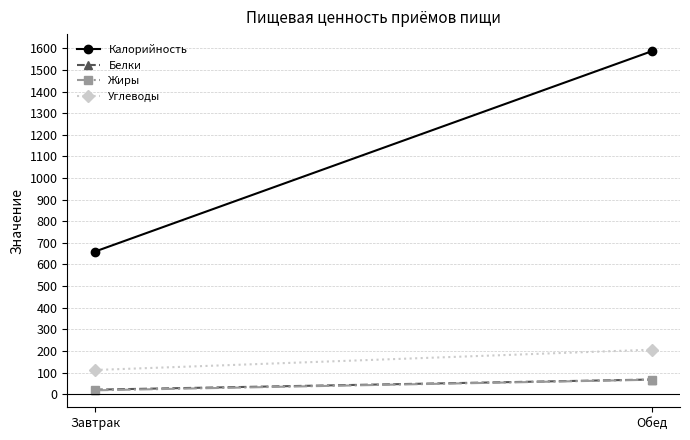

Which series has the largest range (max minus min)?

Калорийность